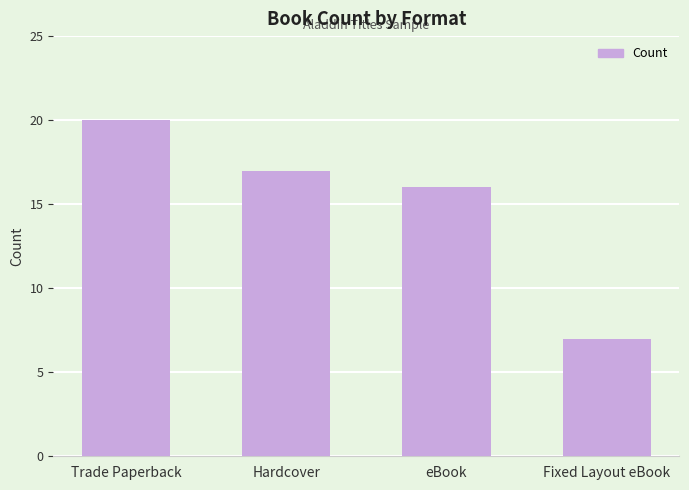

Read the value at eBook, to the nearest 10.

20